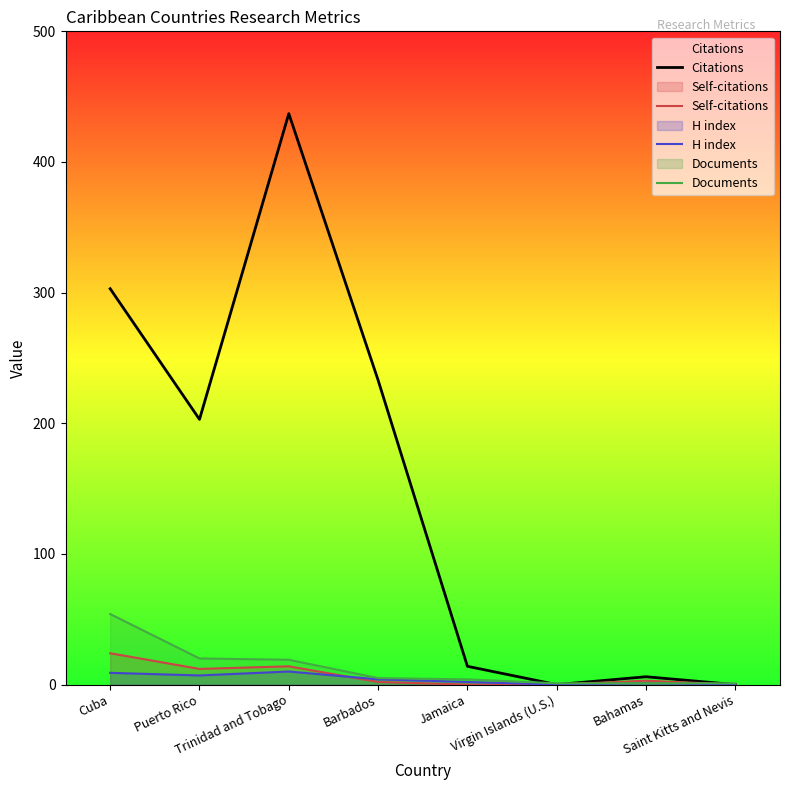

True or false: Citations has a value of 289 at Virgin Islands (U.S.).

False